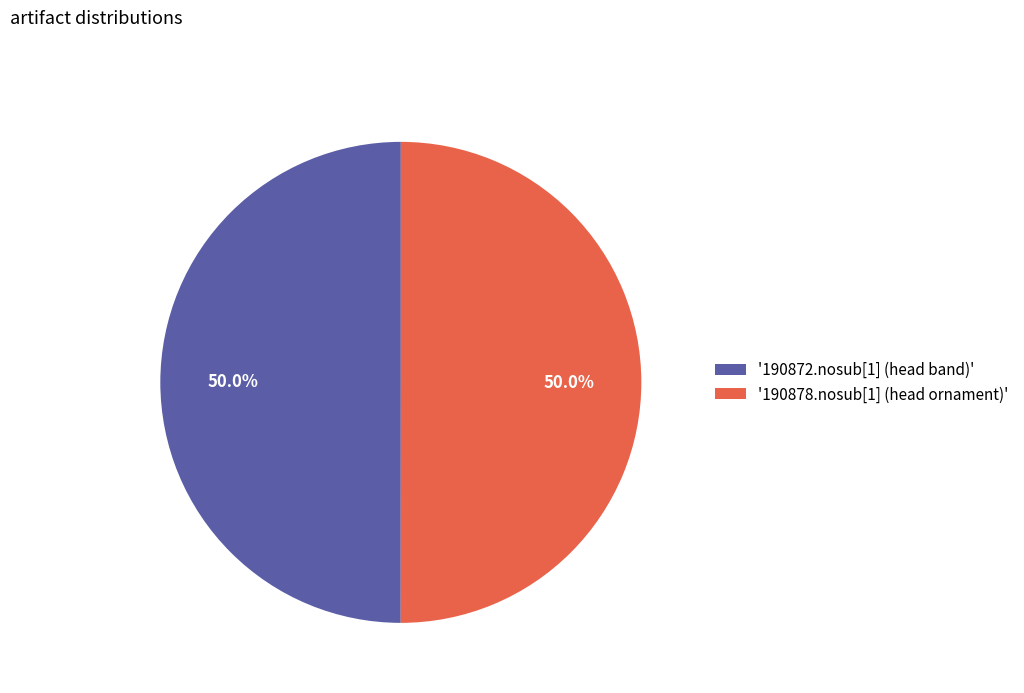

Combined, what portion of the pie is '190872.nosub[1] (head band)' and '190878.nosub[1] (head ornament)'?

100.0%